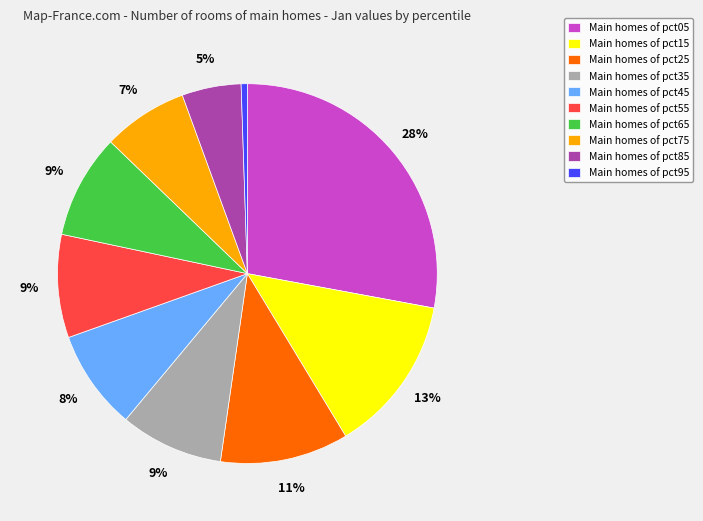

Which has a higher value, Main homes of pct65 or Main homes of pct95?

Main homes of pct65